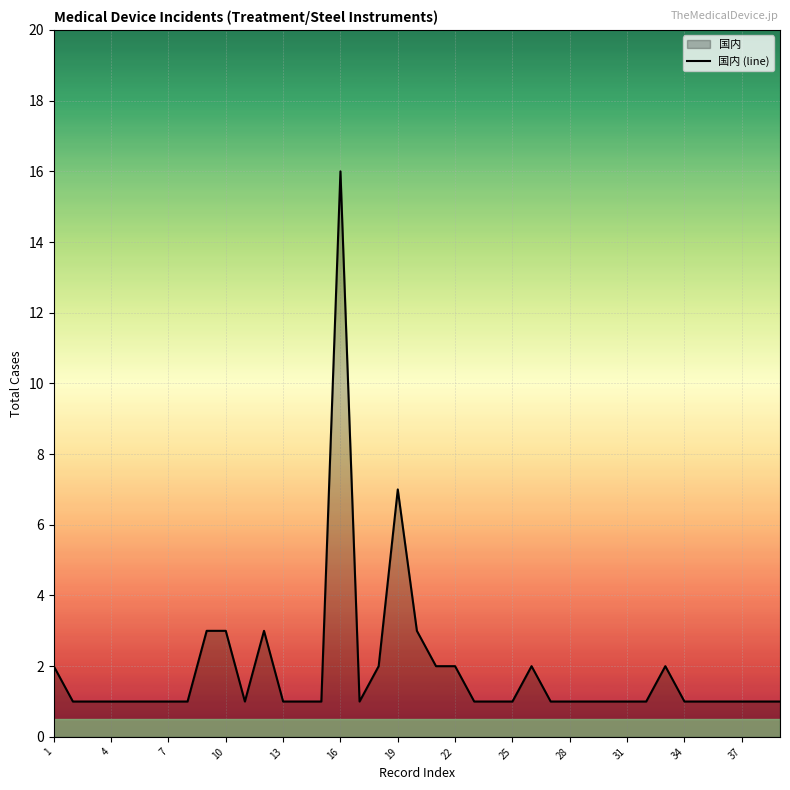

Where is the data nearest to the value 8?

19